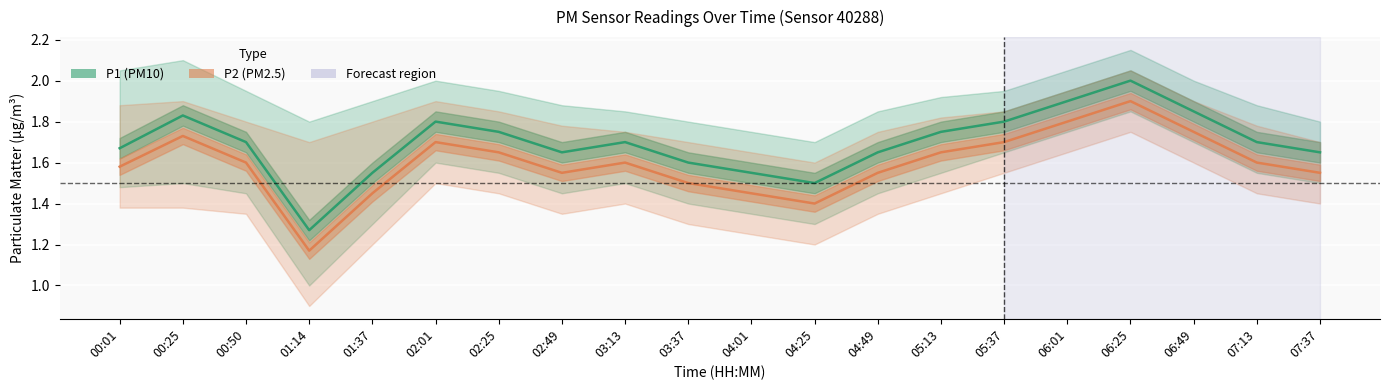

At which category does P1 (PM10) reach its first local peak?

00:25